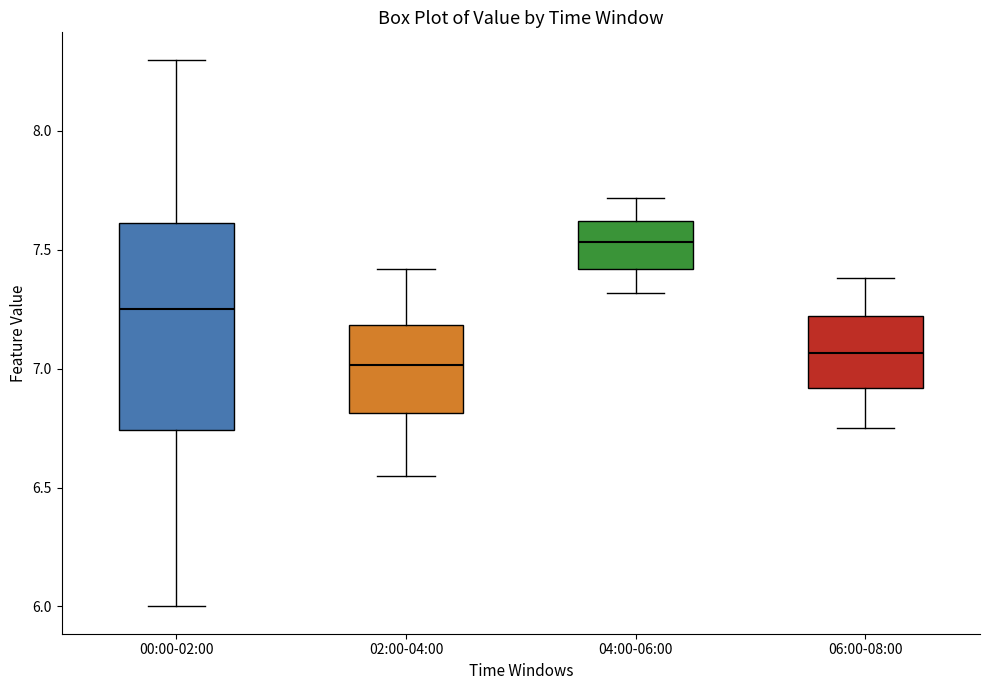

Comparing the boxes themselves (not the whiskers), which one is the tallest?

00:00-02:00